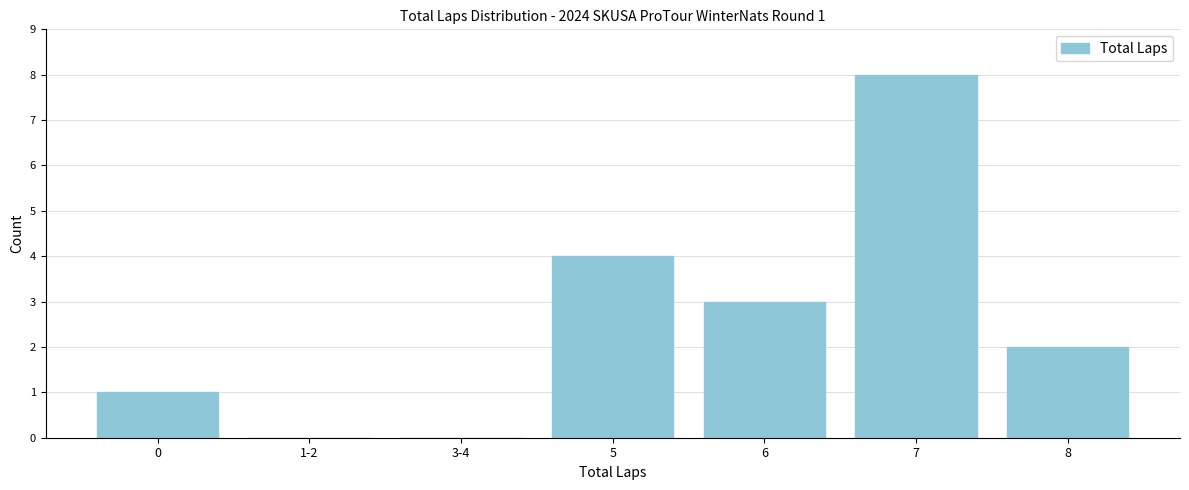

Reading right to left, extract all data points from this chart.

8=2	7=8	6=3	5=4	3-4=0	1-2=0	0=1